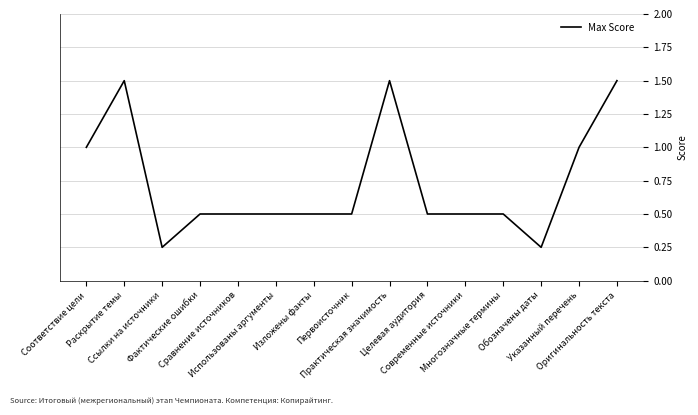

How many lines are shown in the chart?

1